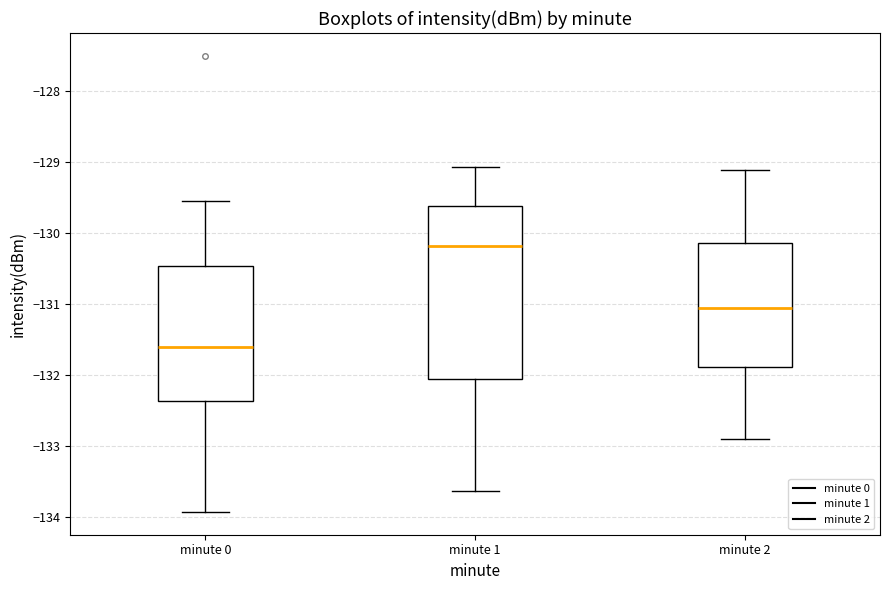

Which box is the tallest, from its lower edge to its upper edge?

minute 1